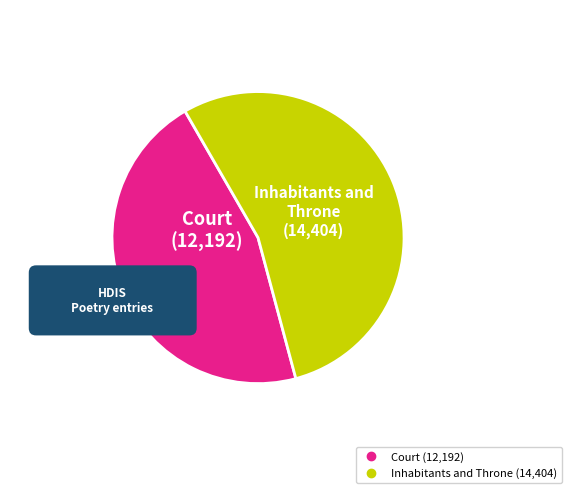

To the nearest percent, what is the difference between the Inhabitants and Throne and Court slice percentages?

8%